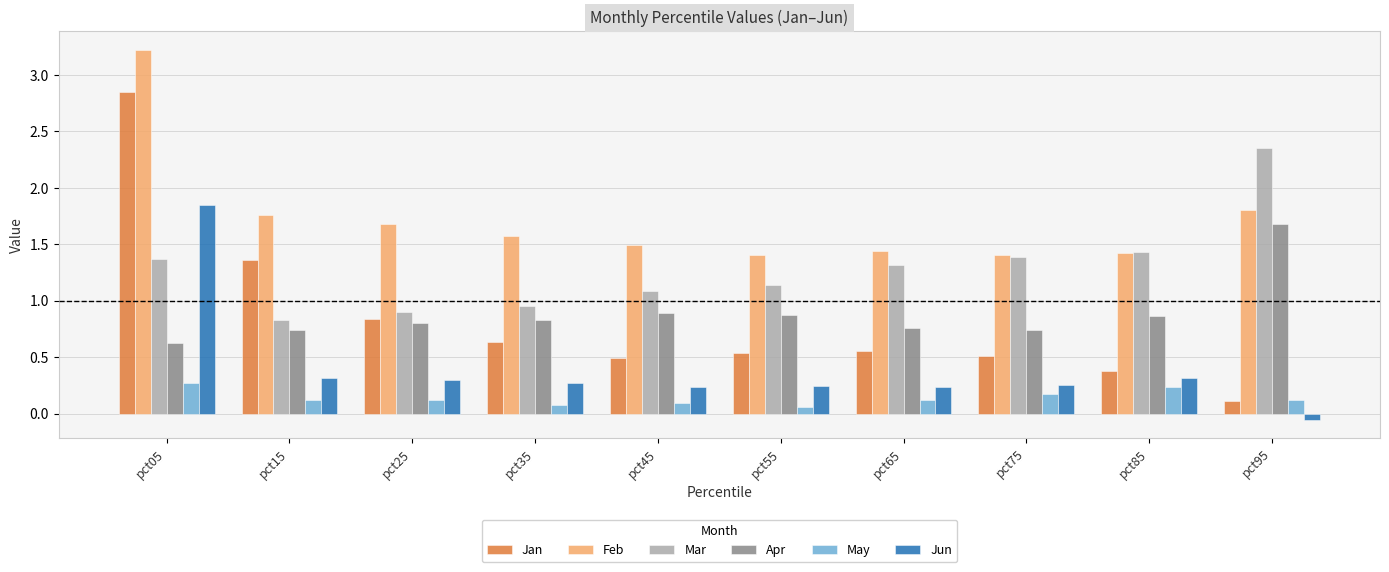

At how many categories does at least one series exceed 1?

10